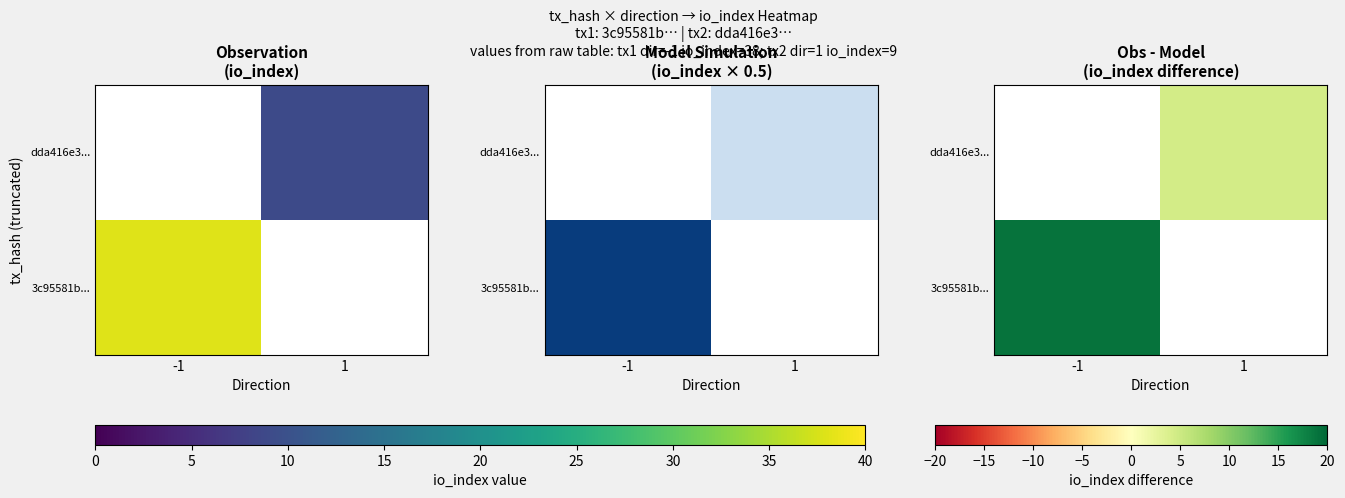

How many data points does each series have?

2